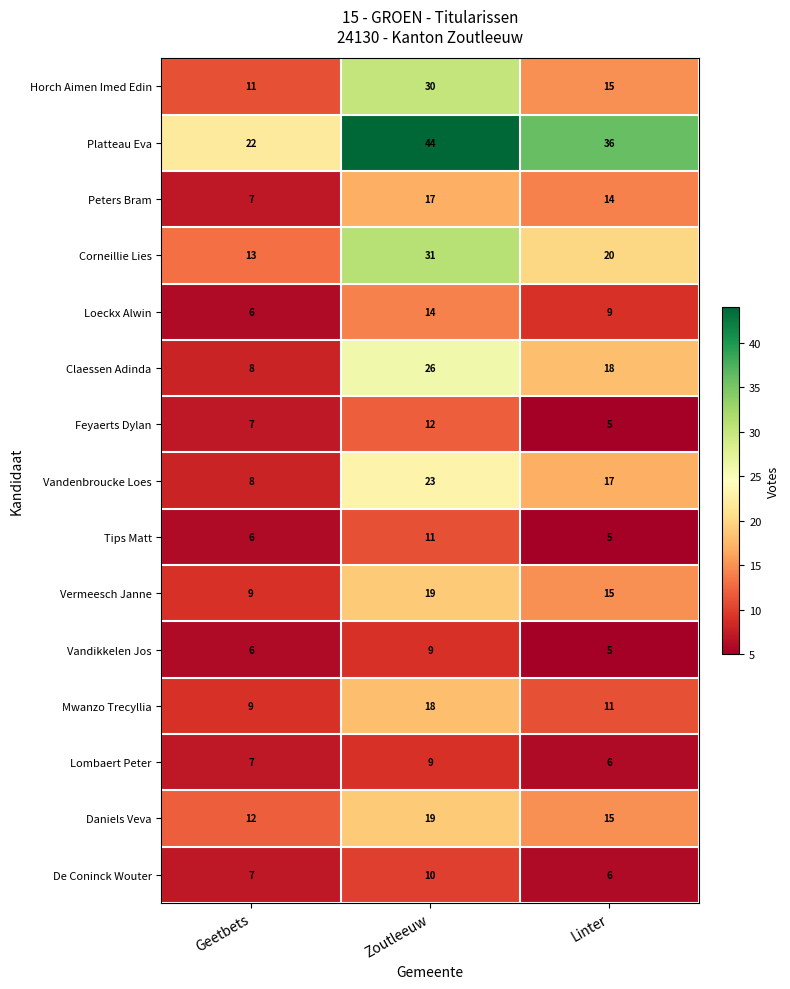

Read the Mwanzo Trecyllia value at Linter.

11